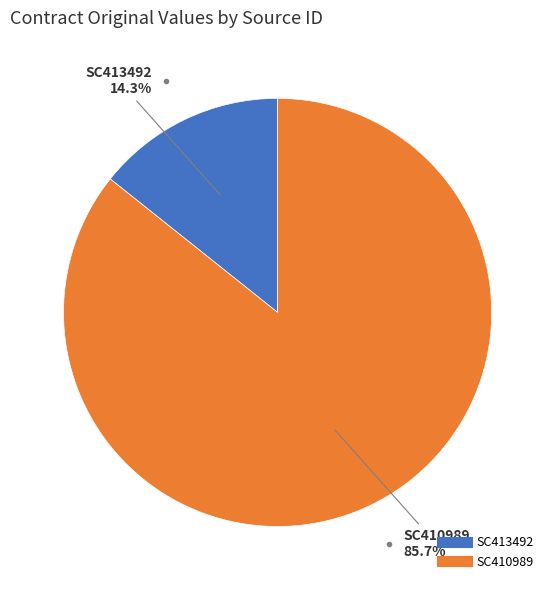

Is there any slice that represents more than half of the pie?

Yes